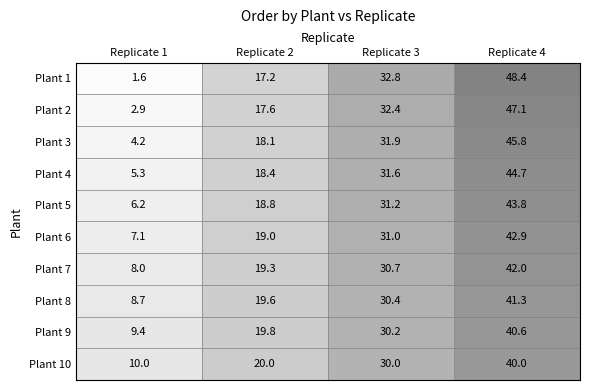

Count the number of data series in this chart.

10